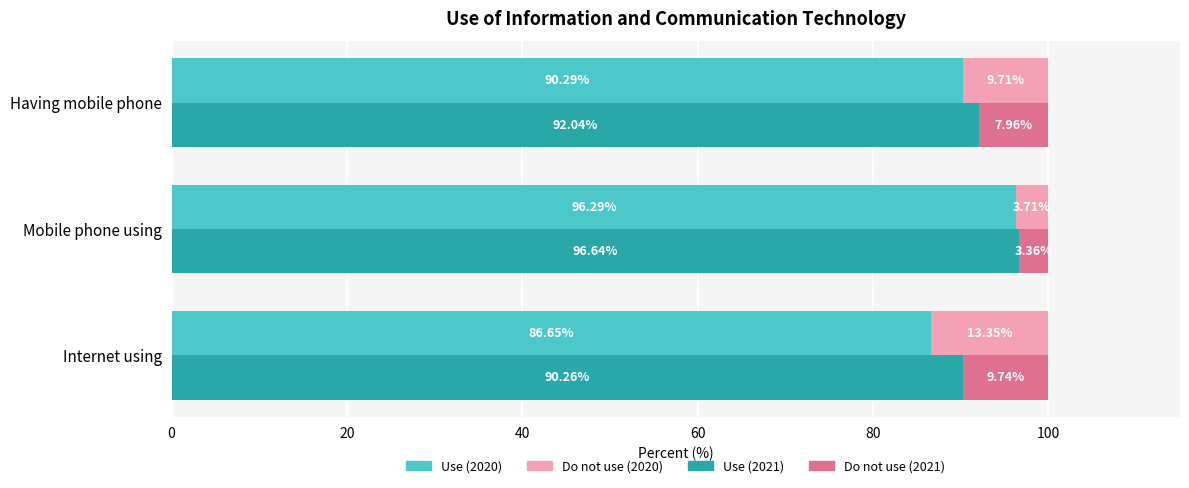

Count the number of data series in this chart.

4